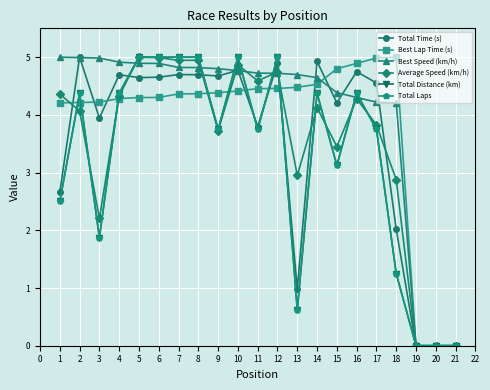

True or false: Total Distance (km) and Average Speed (km/h) cross at least once.

True